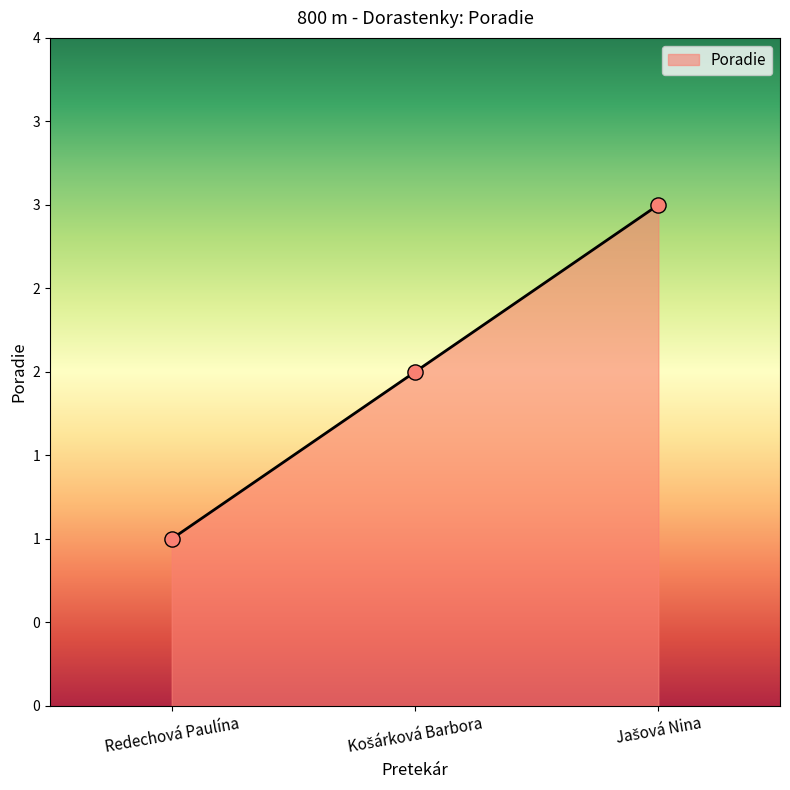

Approximately how many times larger is the value at Jašová Nina compared to Košárková Barbora?

1.5